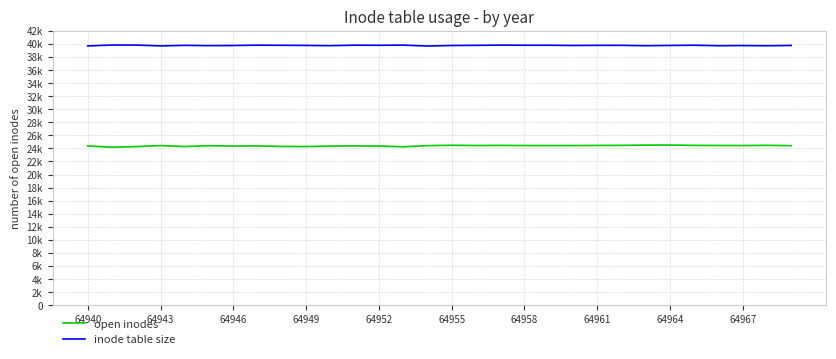

What are all the series names shown in the legend?

open inodes, inode table size